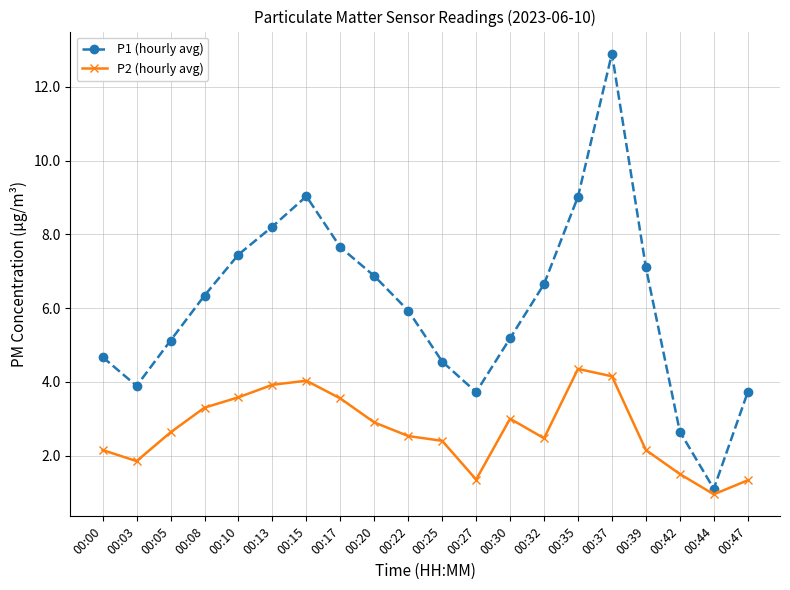

What is the sum of the P2 (hourly avg) values at 00:00 and 00:47?

3.5